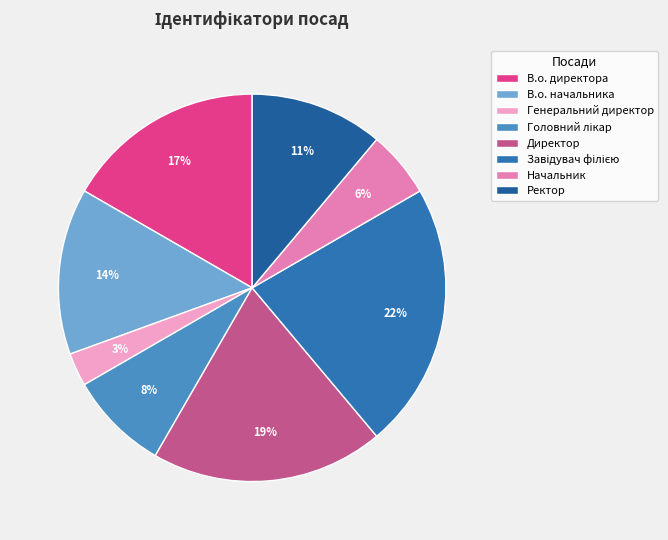

Is the sum of Генеральний директор and В.о. начальника greater than half?

No